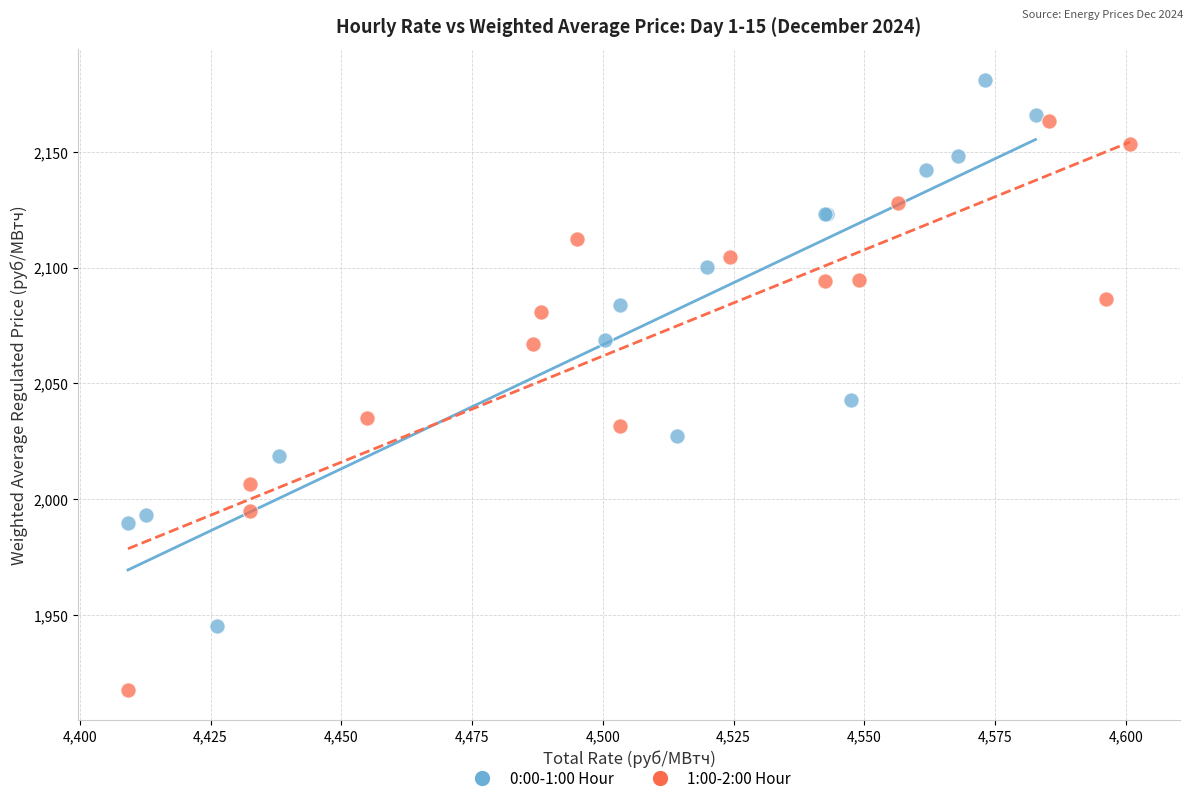

Which series reaches the maximum Y coordinate?

0:00-1:00 Hour